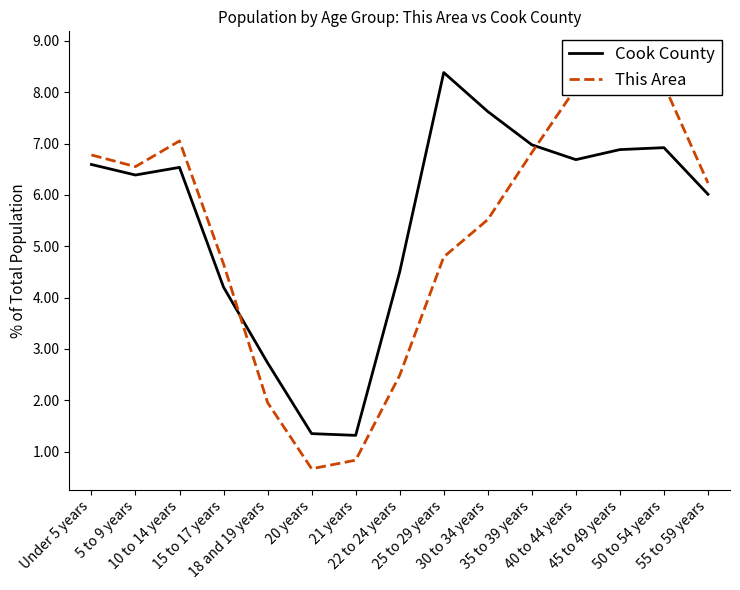

At which label does This Area reach its peak?

45 to 49 years